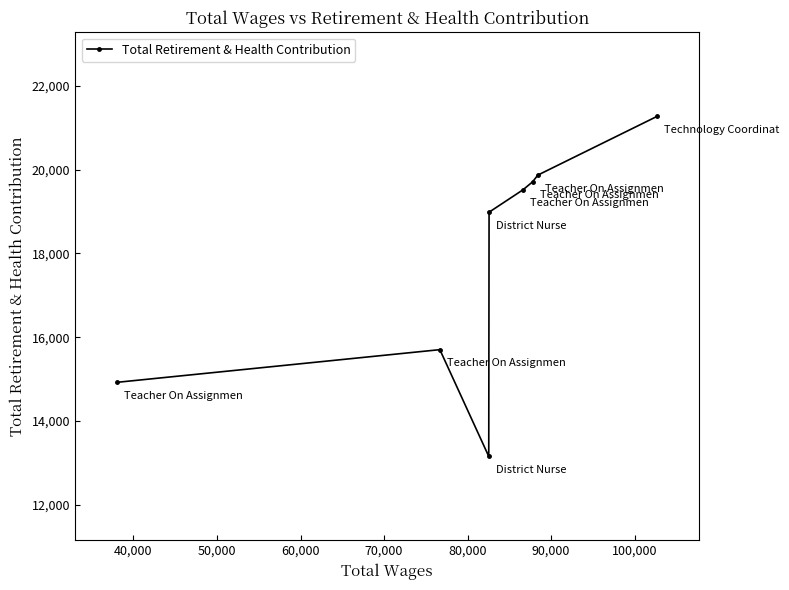

How many lines are shown in the chart?

1